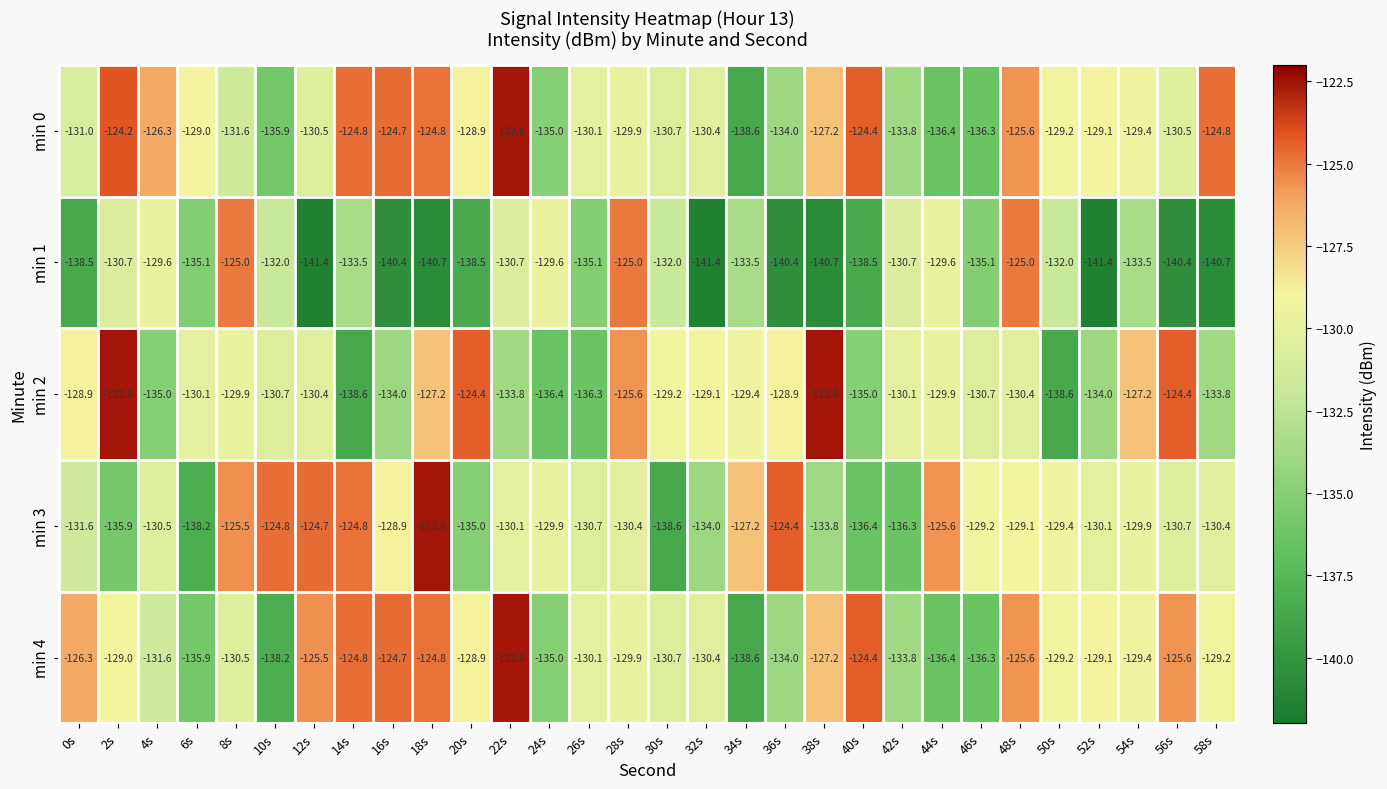

Which series changed the most between 30s and 52s?

min 1